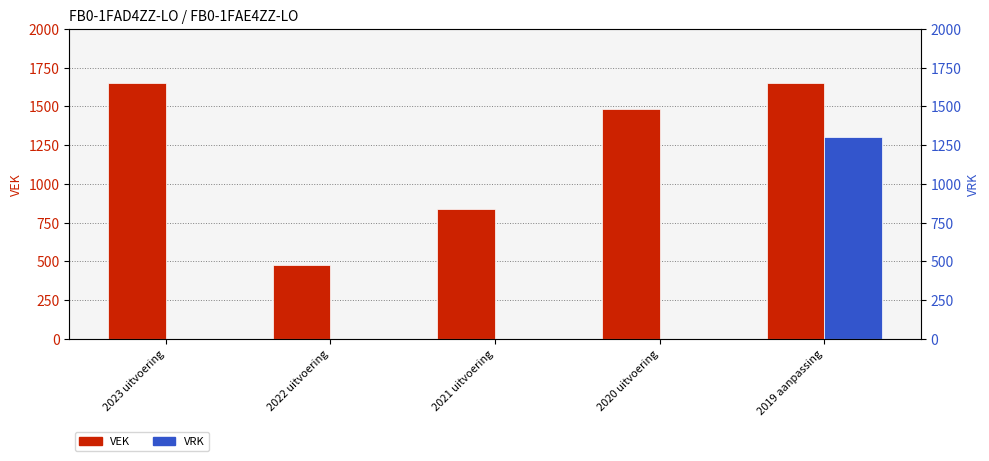

At which category is the sum across all series the highest?

2019 aanpassing